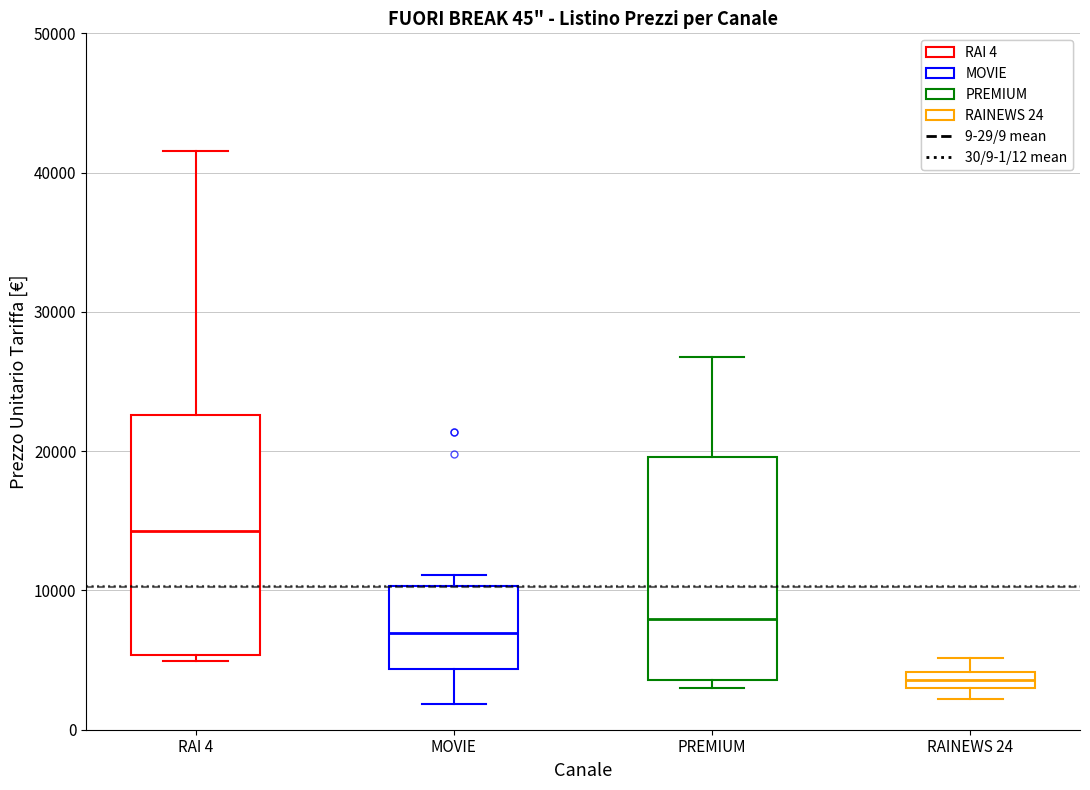

Comparing the boxes themselves (not the whiskers), which one is the tallest?

RAI 4